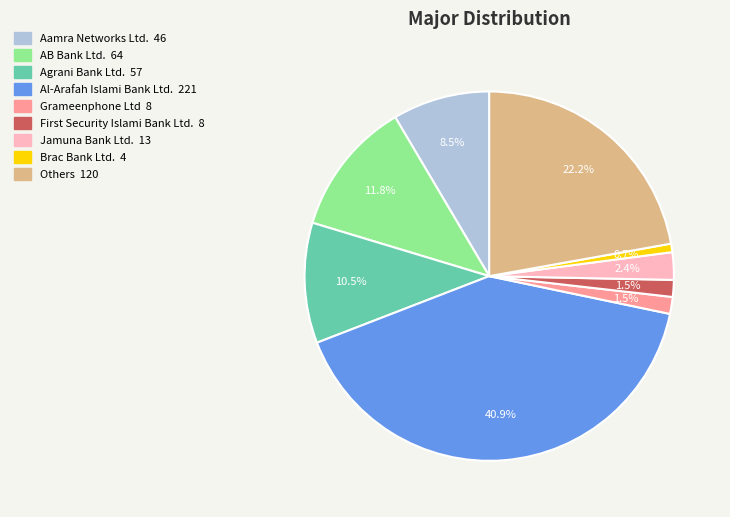

Is there any slice that represents more than half of the pie?

No